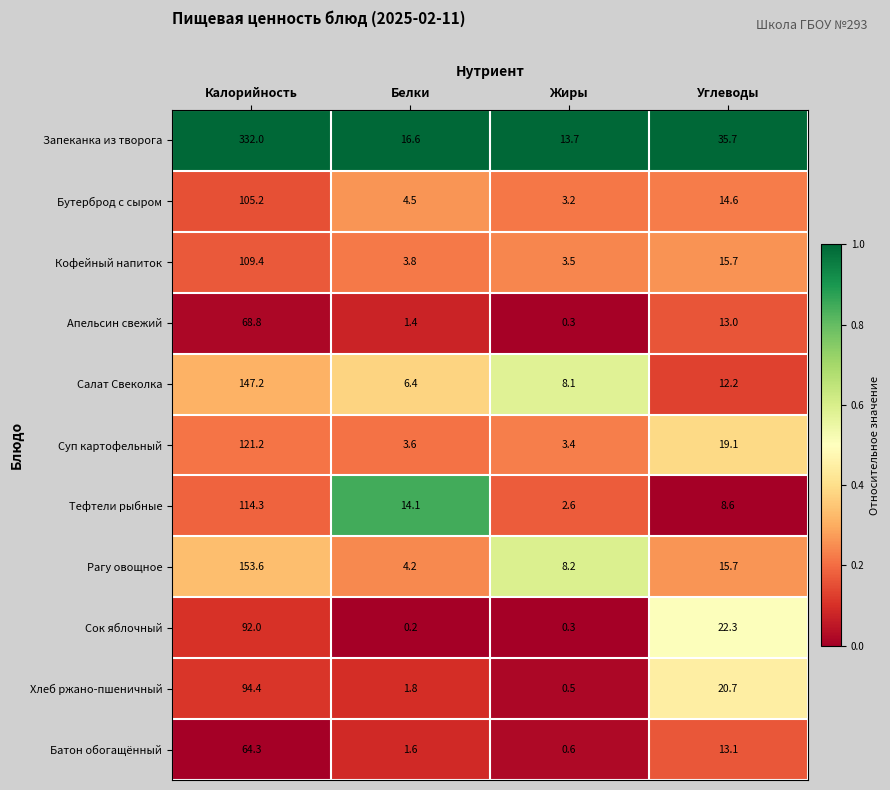

What is the total value across all series at Жиры?

44.4